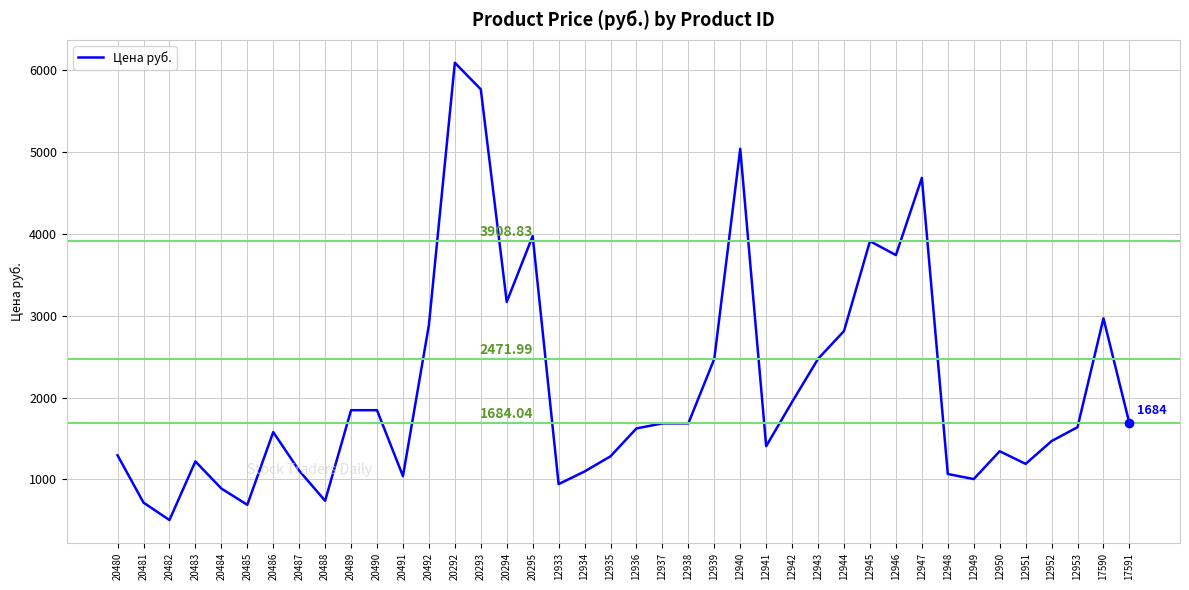

What is the change in value from 20489 to 12935?

-562.7